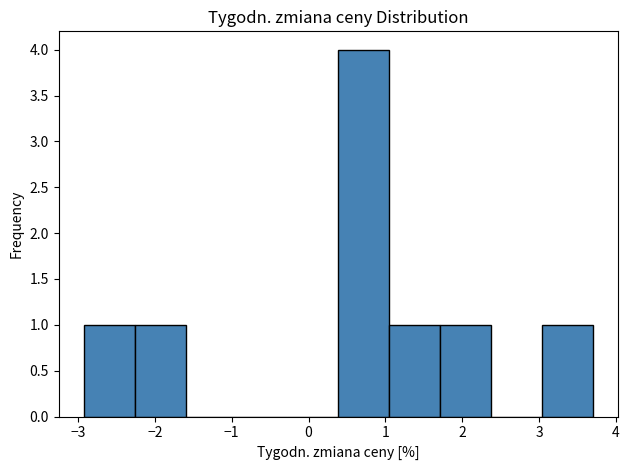

Over which range of the x-axis is the bar tallest?

0.4 to 1.0